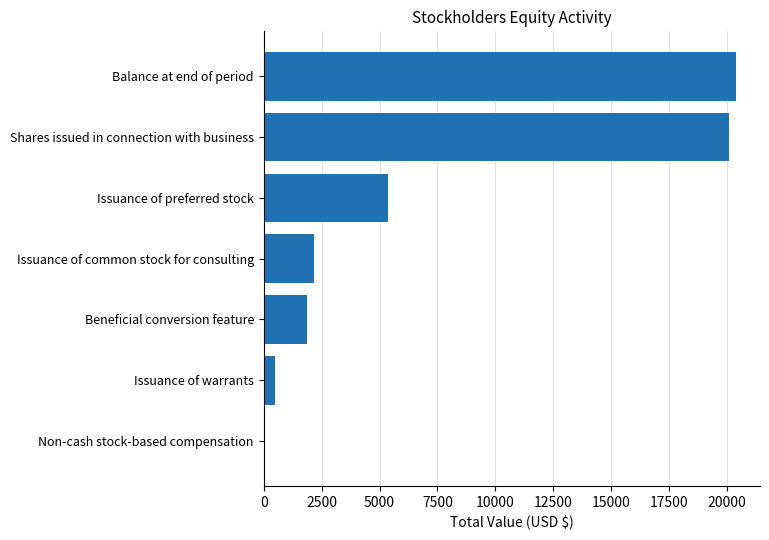

Reading bottom to top, what are all the values shown in this chart?

Non-cash stock-based compensation=41	Issuance of warrants=487	Beneficial conversion feature=1856	Issuance of common stock for consulting=2189	Issuance of preferred stock=5380	Shares issued in connection with business=20098	Balance at end of period=20406